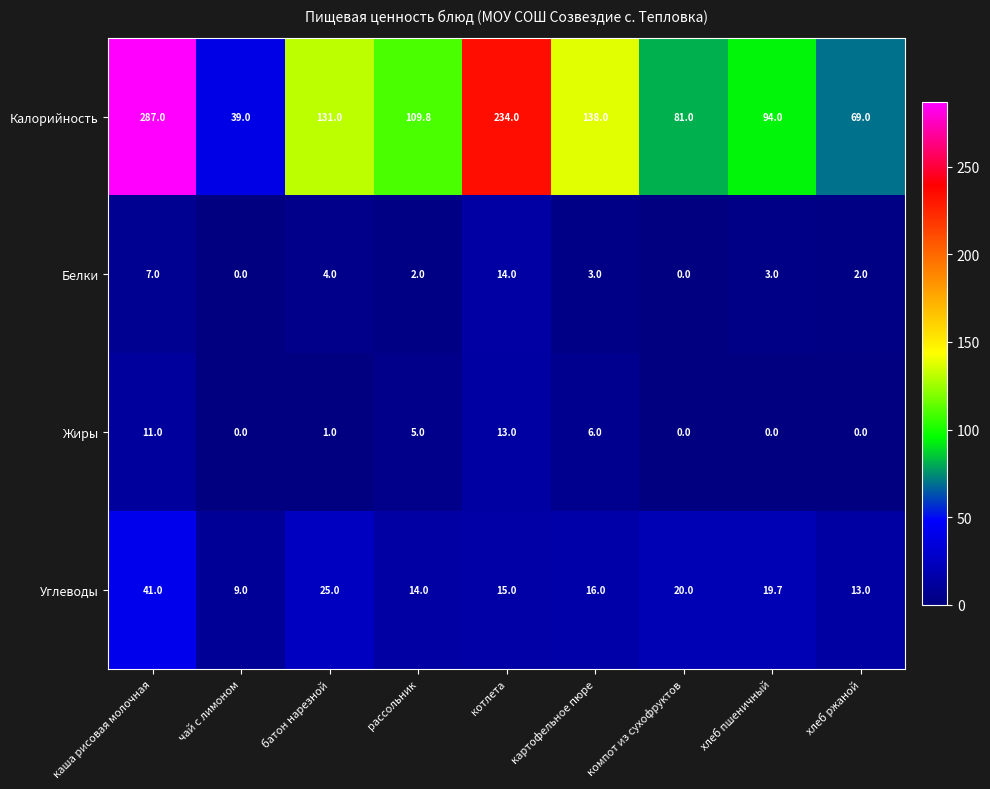

Which series changed the most between чай с лимоном and батон нарезной?

Калорийность